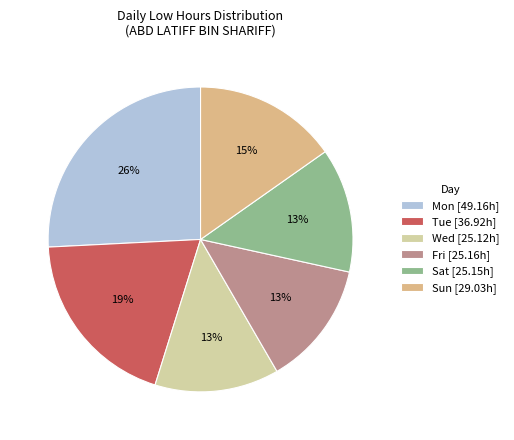

Between Mon [49.16h] and Tue [36.92h], which is larger?

Mon [49.16h]